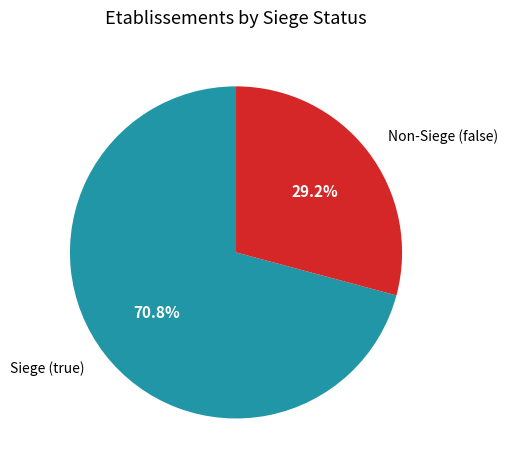

What is the largest slice in the pie chart?

Siege (true)